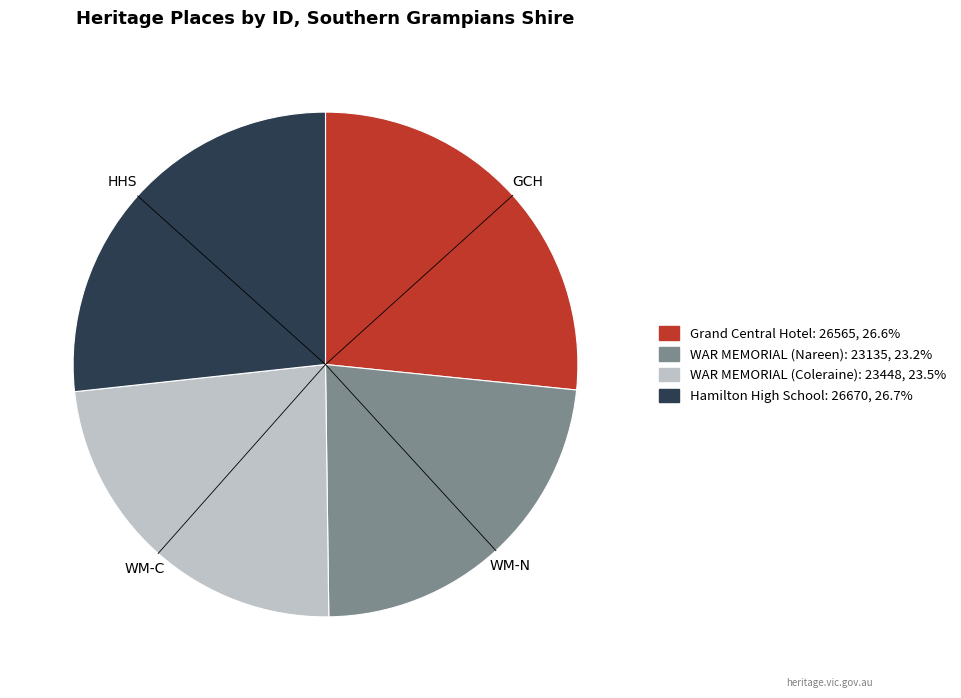

Does WAR MEMORIAL (Coleraine) represent more than half of the total?

No